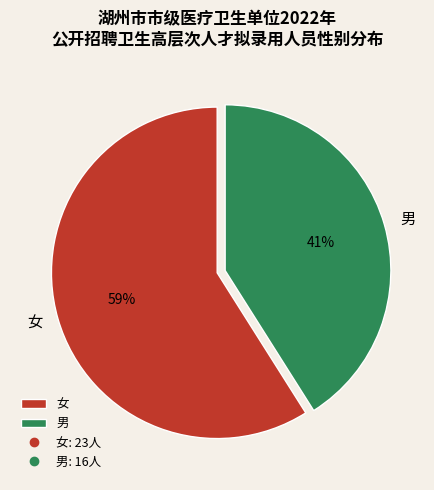

Which category has the biggest portion of the pie?

女